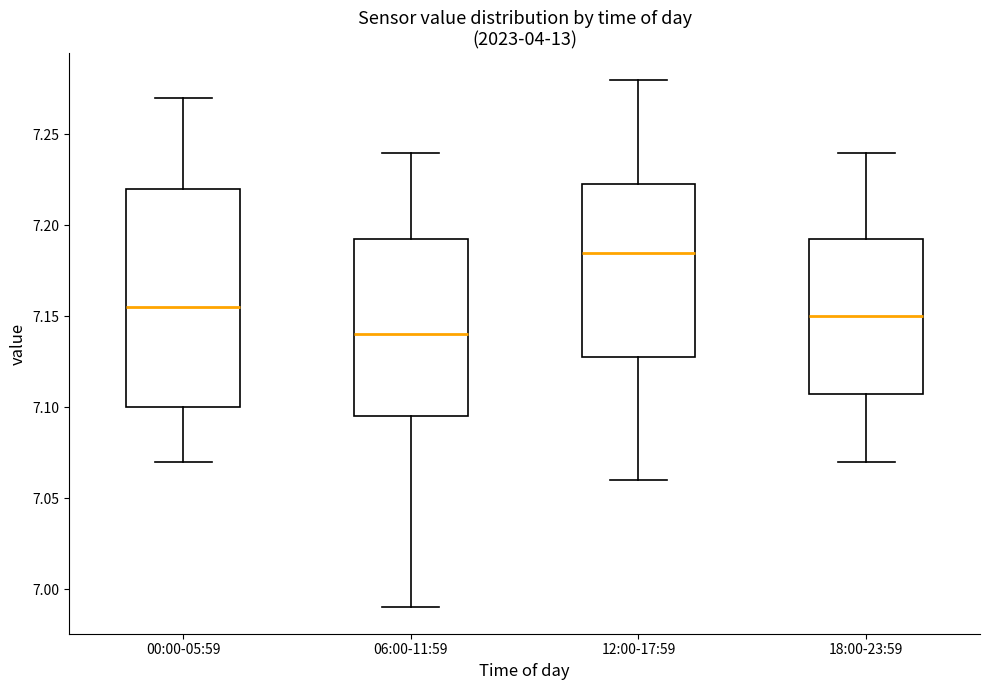

Comparing the boxes themselves (not the whiskers), which one is the tallest?

00:00-05:59